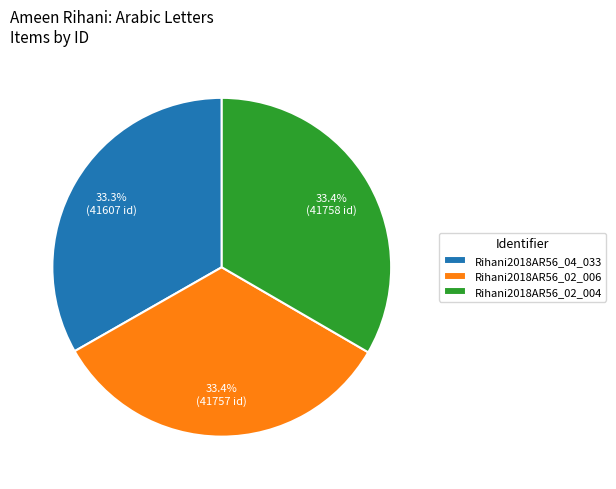

What is the ratio of the value at Rihani2018AR56_04_033 to the value at Rihani2018AR56_02_004?

1.0